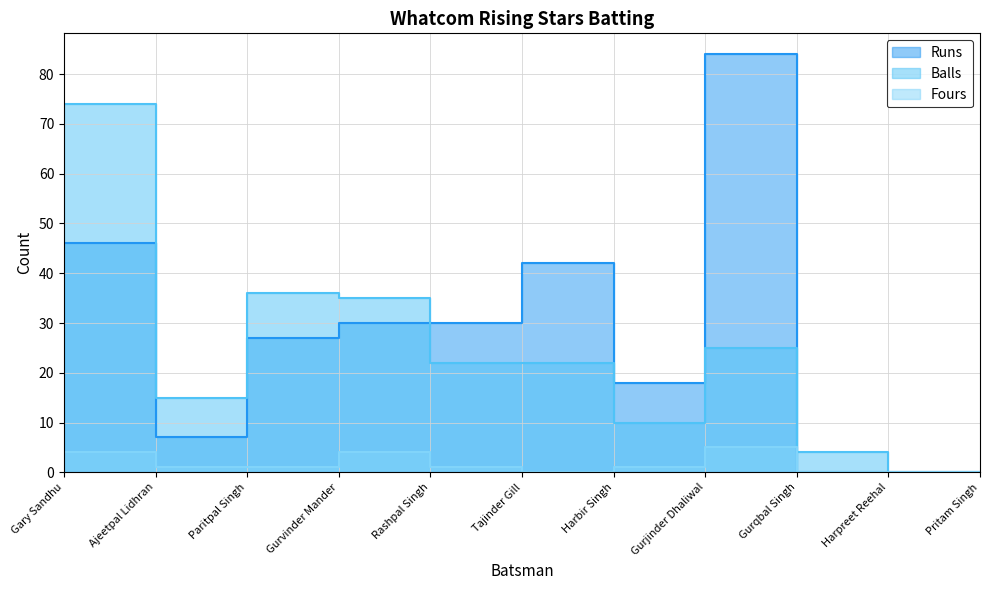

At which label is Fours closest to 2?

Ajeetpal Lidhran